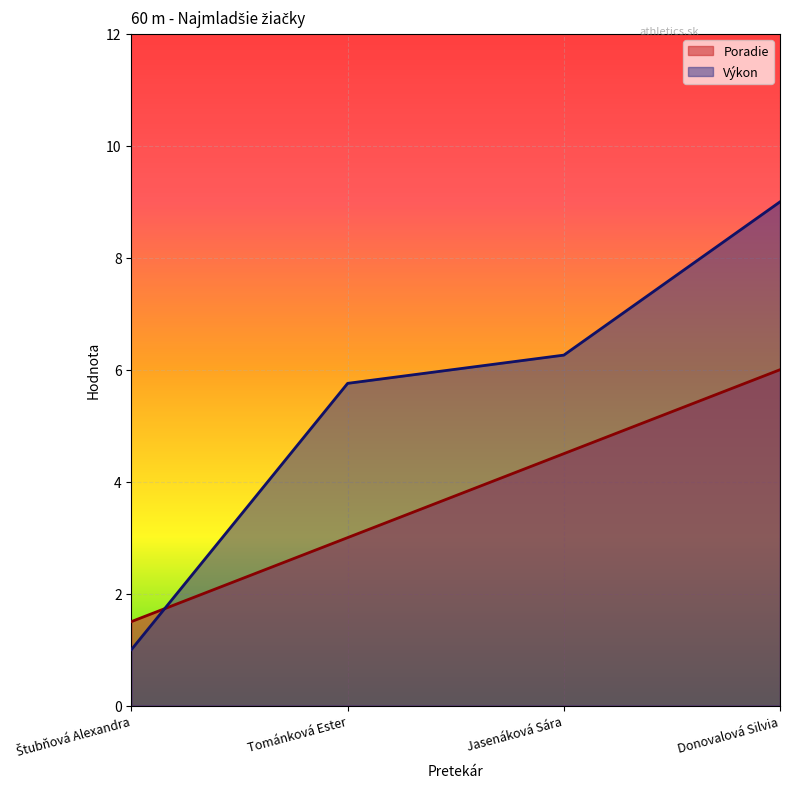

What is the difference between the highest and lowest values at Jasenáková Sára?

1.8